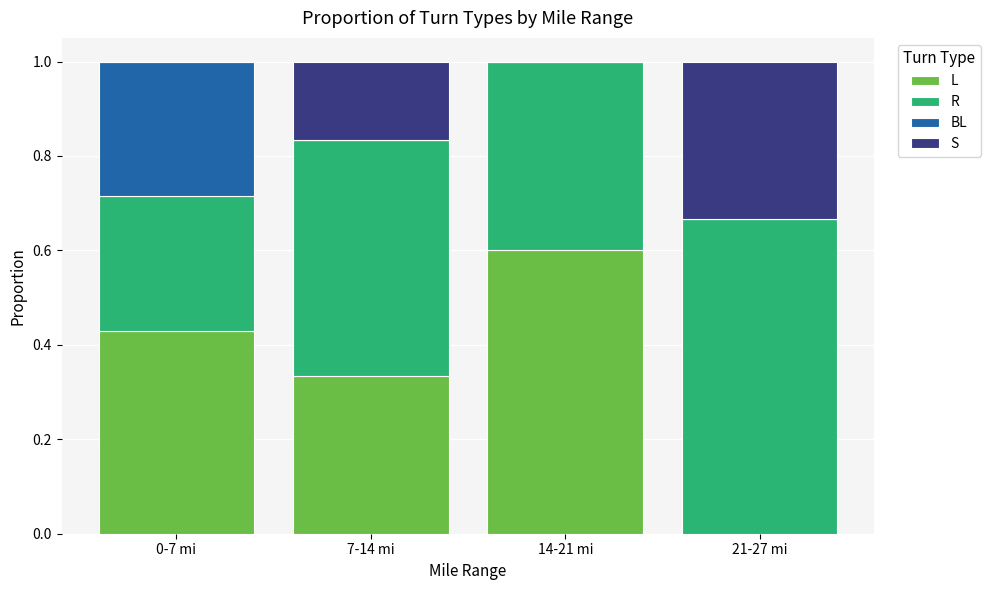

How many values in the L series exceed 0?

3